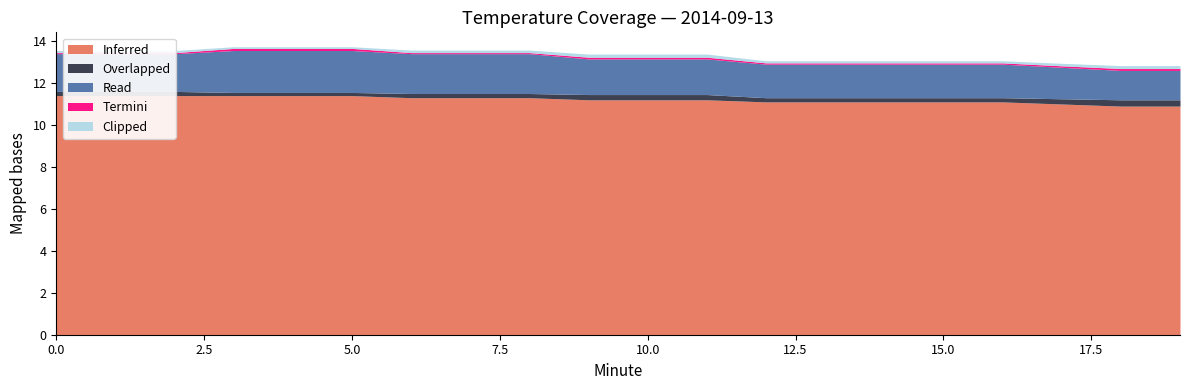

Between 2 and 9, which series saw the biggest shift?

Inferred